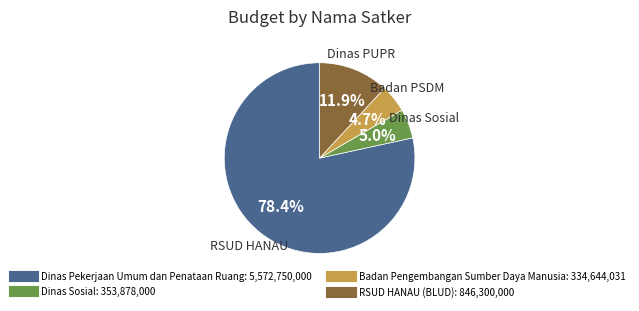

Does any single category account for the majority?

Yes